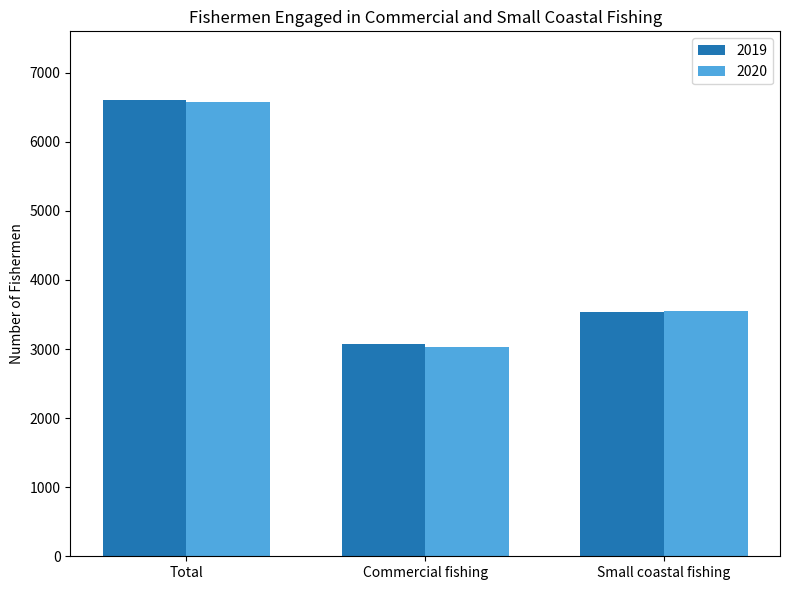

What is the minimum value shown in the chart?

3030